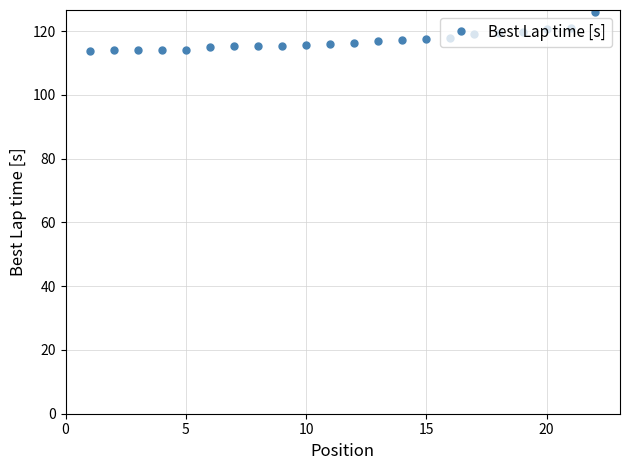

What is the value of the 12th point from the left?

116.2